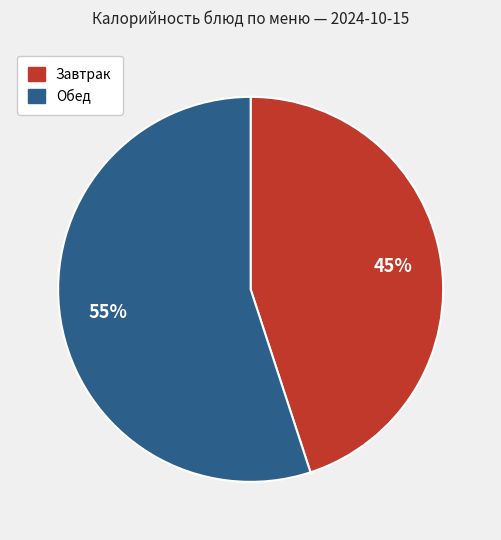

Is there any slice that represents more than half of the pie?

Yes